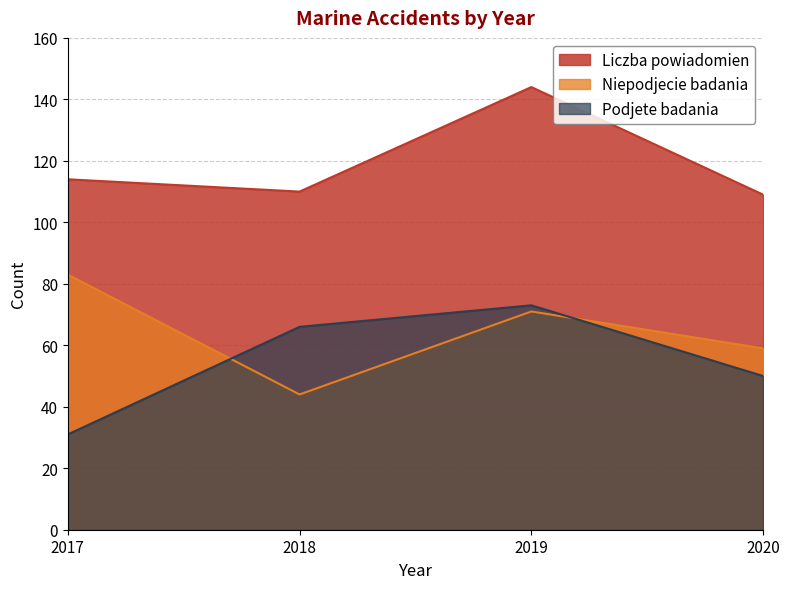

The value of Liczba powiadomien at 2017 is 114. True or false?

True